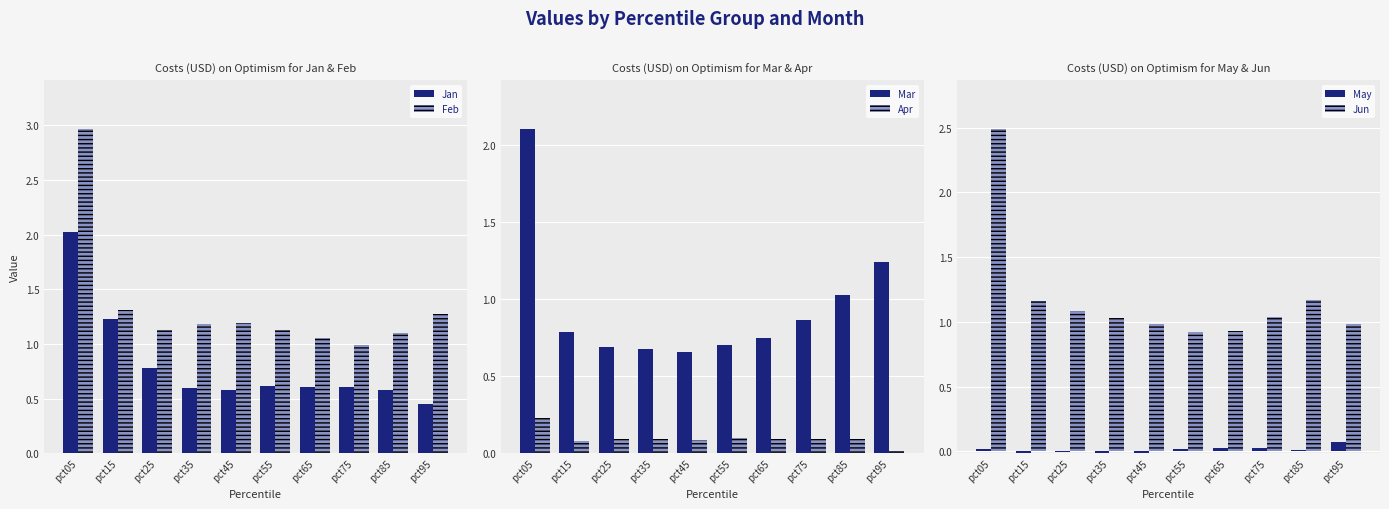

Which series has the largest total across all categories?

Feb